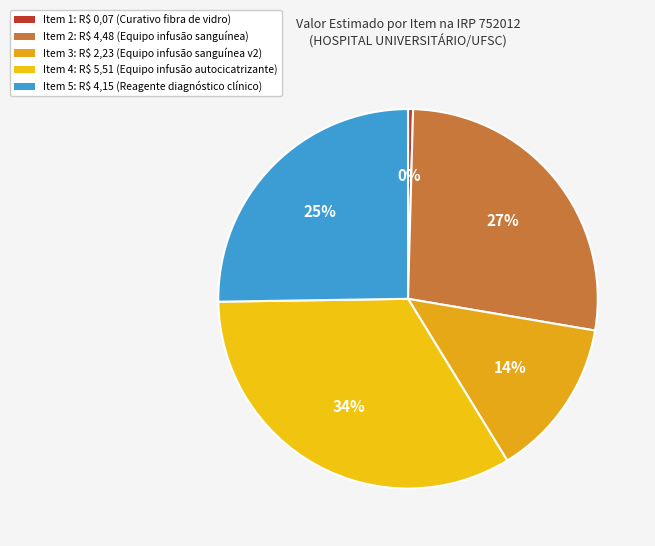

Count the number of slices in the pie.

5